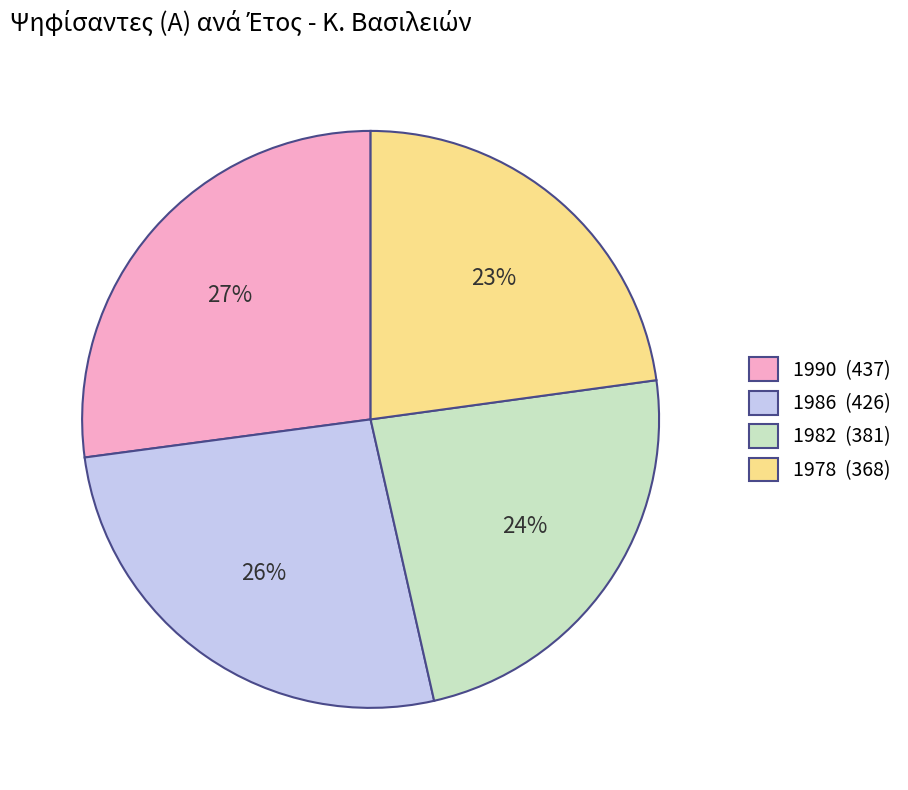

To the nearest percent, what portion does 1978 represent?

23%